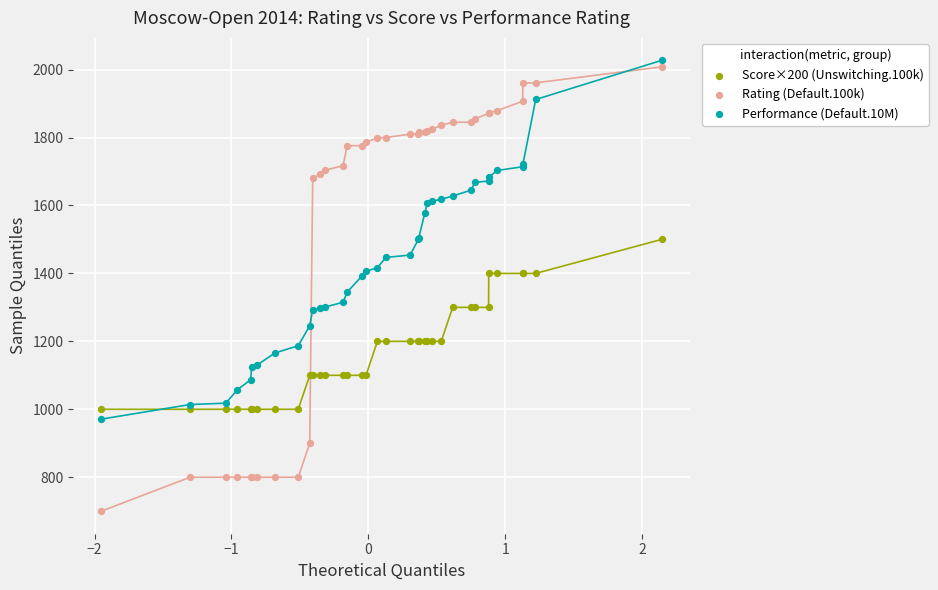

Which series reaches the minimum Y coordinate?

Rating (Default.100k)